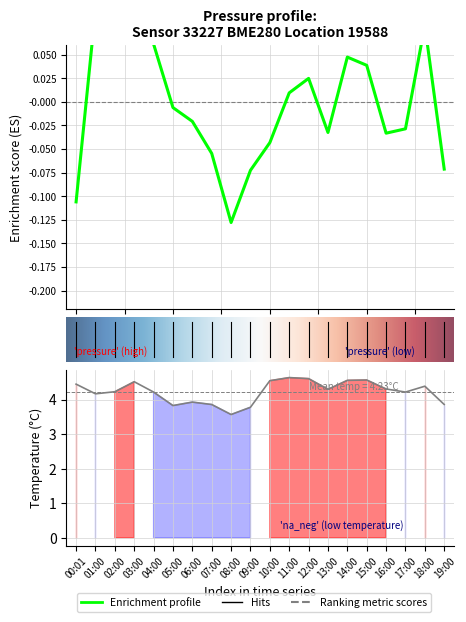

How many data points in temperature are above 4?

14